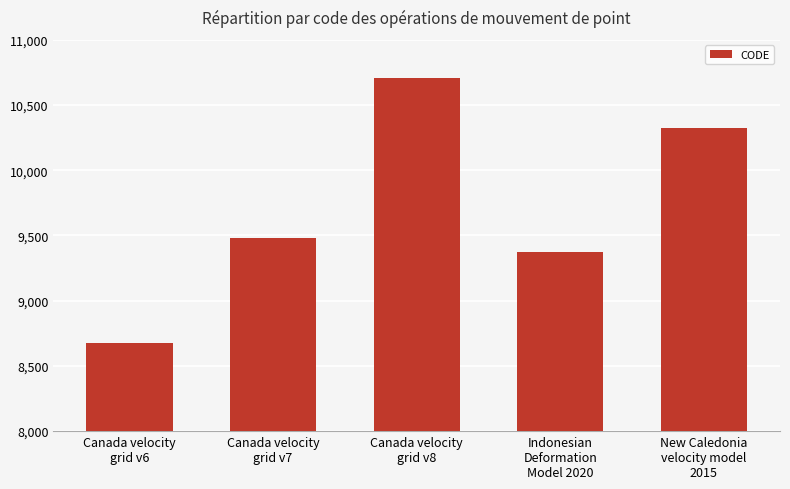

What is the difference between the maximum and minimum values?

2031